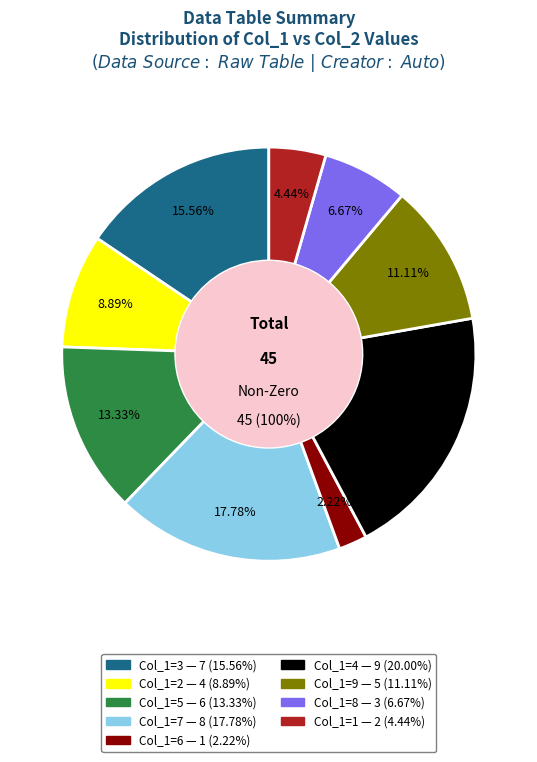

True or false: 5 accounts for 2% of the total.

False